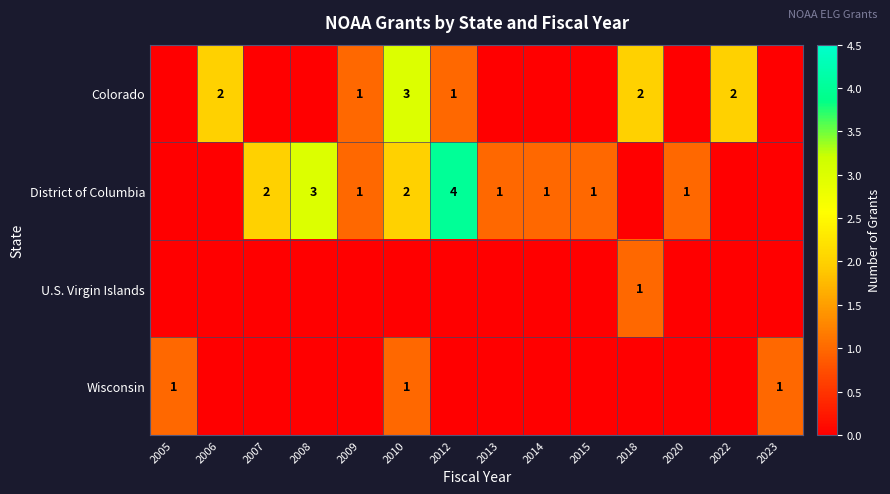

The Wisconsin series shows 1 at 2010. True or false?

True